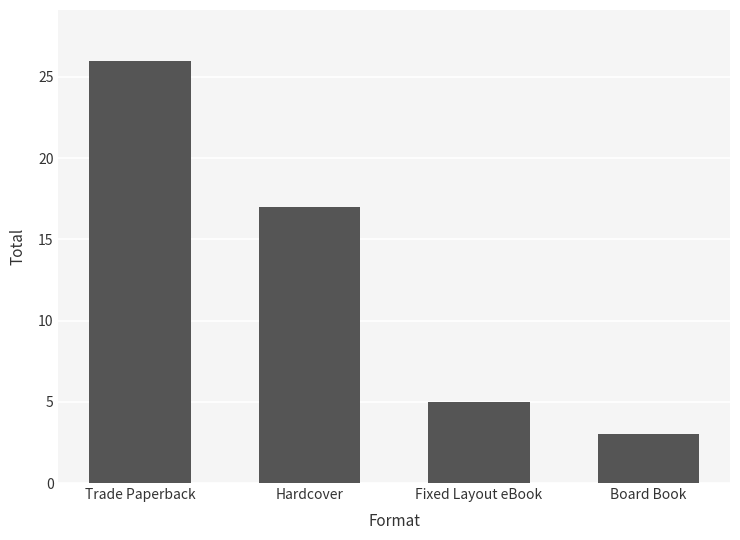

Is it true that the value at Fixed Layout eBook is 7?

False